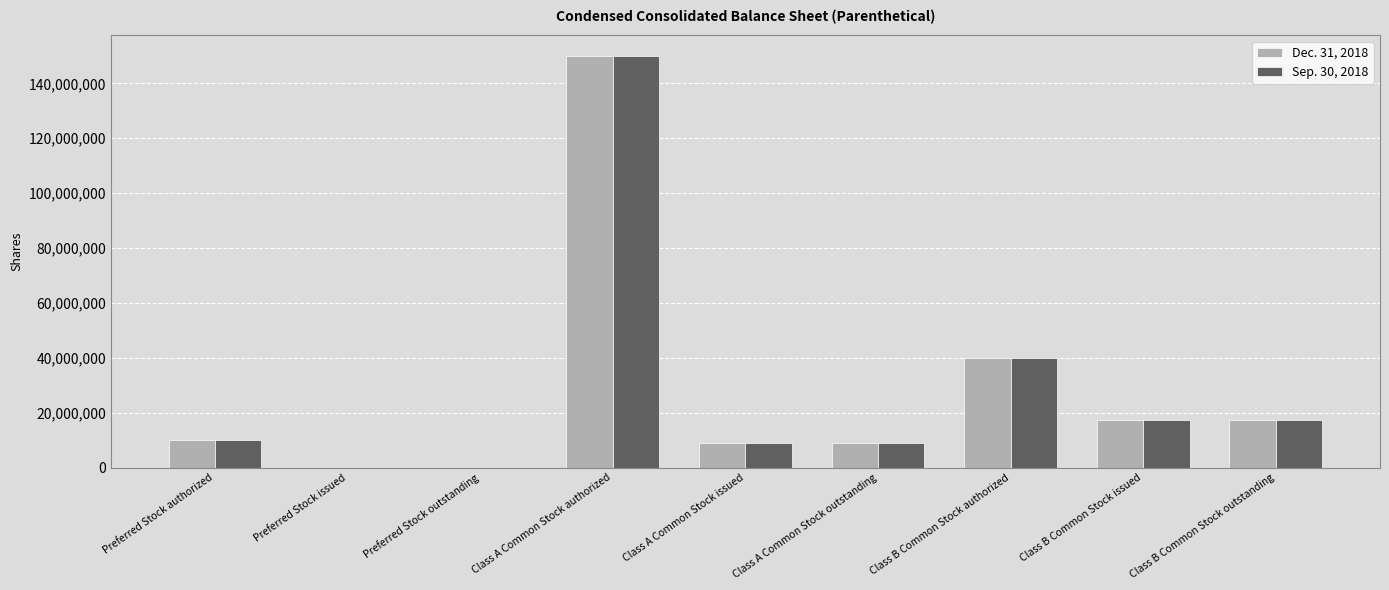

The value of Dec. 31, 2018 at Class B Common Stock outstanding is 3711767. True or false?

False